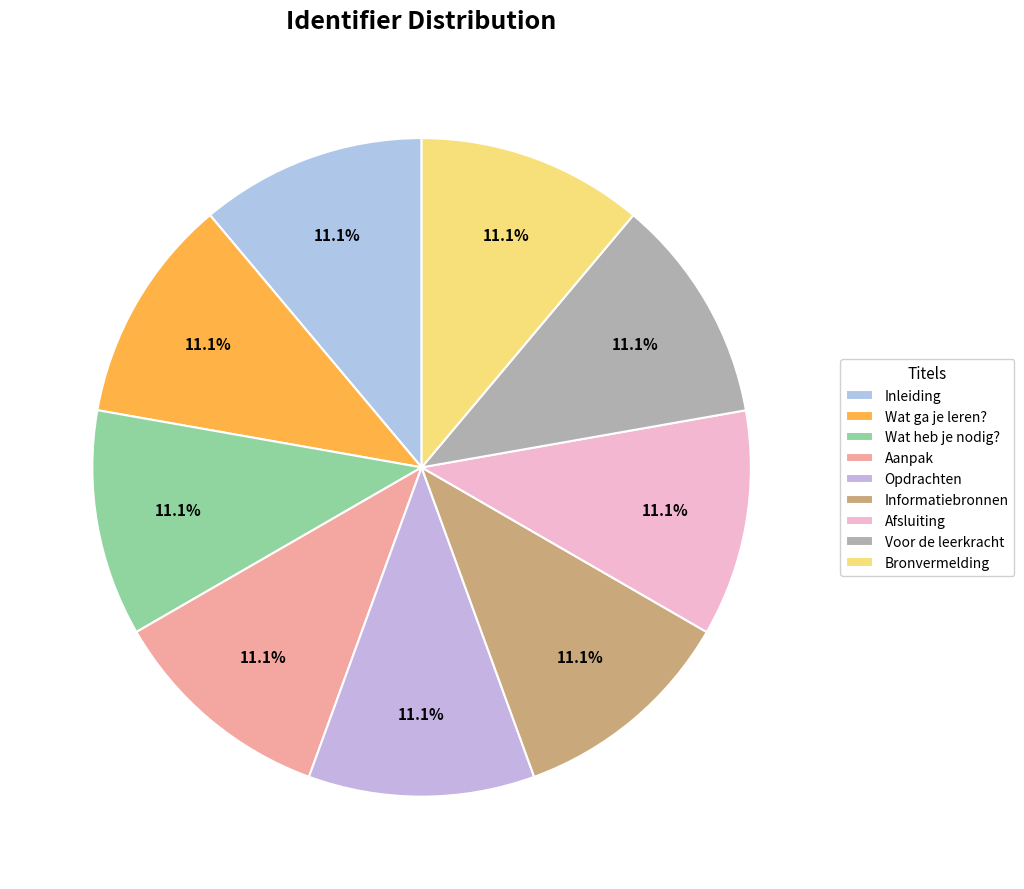

Is Afsluiting the majority of the pie?

No